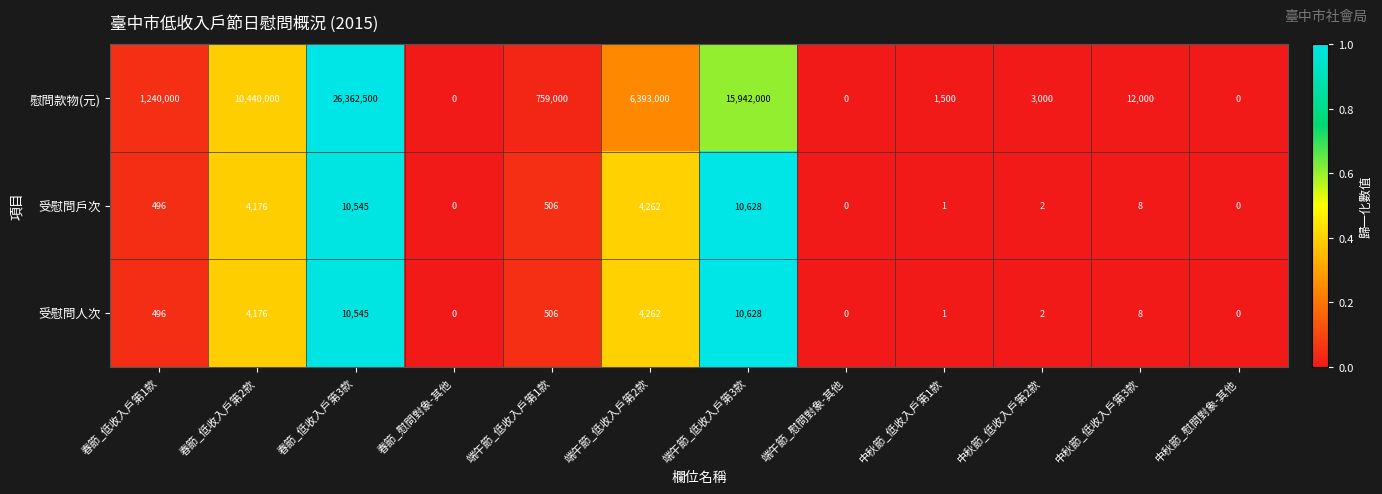

The 慰問款物(元) series shows 300430 at 端午節_低收入戶第1款. True or false?

False